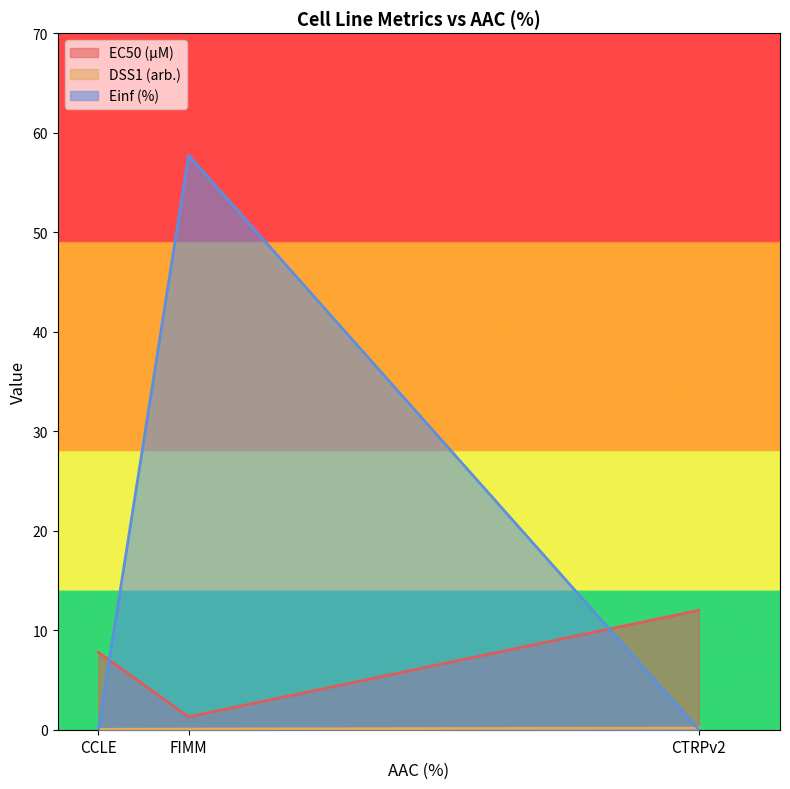

Reading left to right, transcribe all the data shown in this chart.

EC50 (µM): 7.8	1.3	12.0
DSS1 (arb.): 0.0	0.1	0.2
Einf (%): 0.0	57.7	0.0